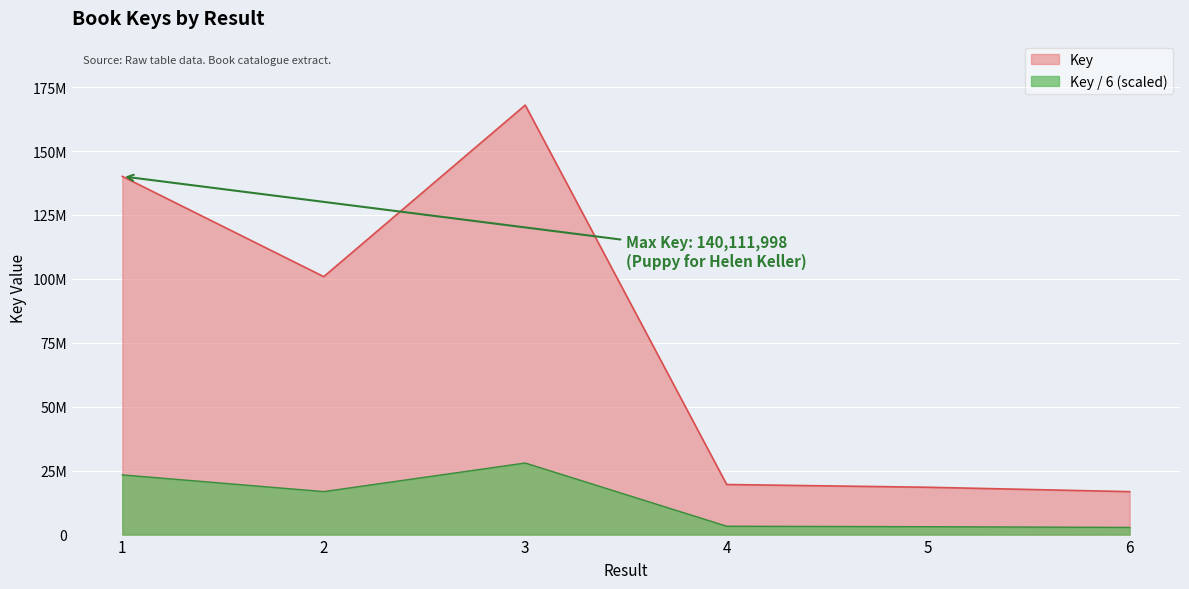

What is the smallest value displayed?

16795879